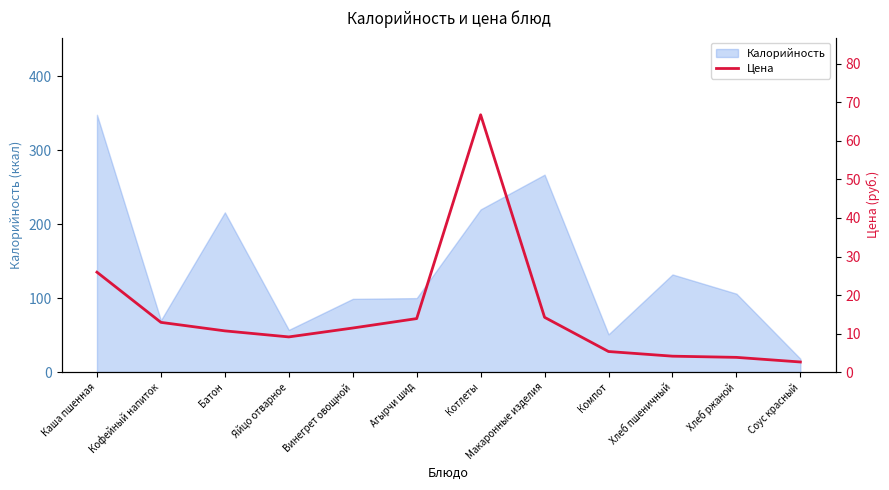

What is the value of the 4th point from the left?

9.1